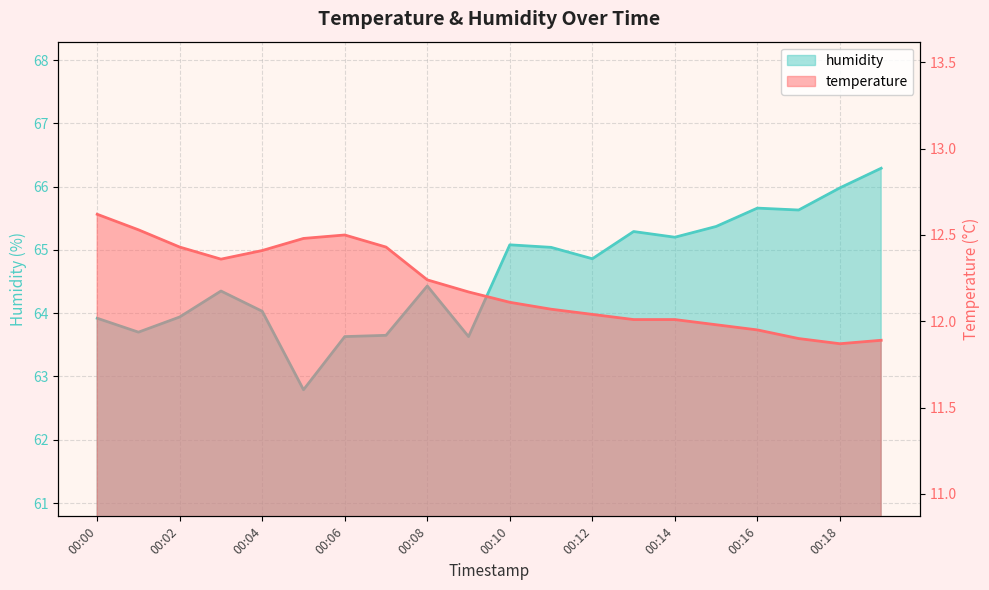

Which series has the widest spread of values?

humidity